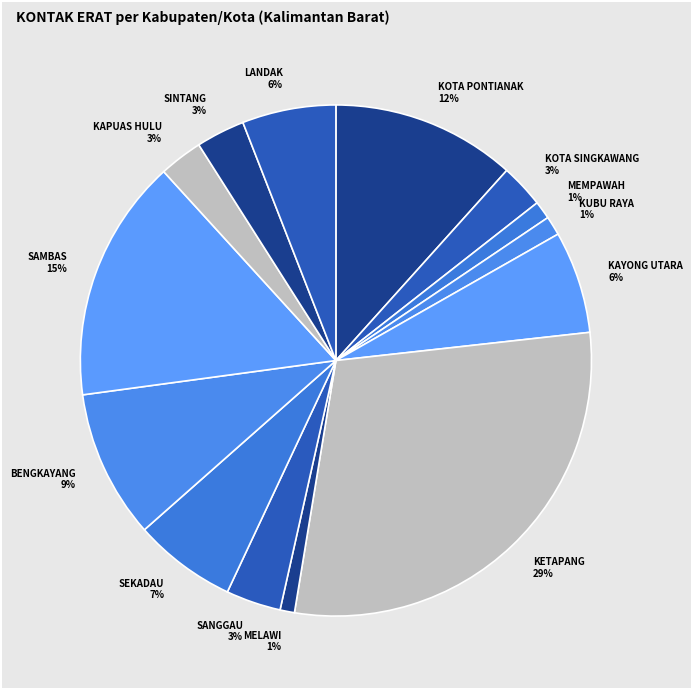

Is there any slice that represents more than half of the pie?

No